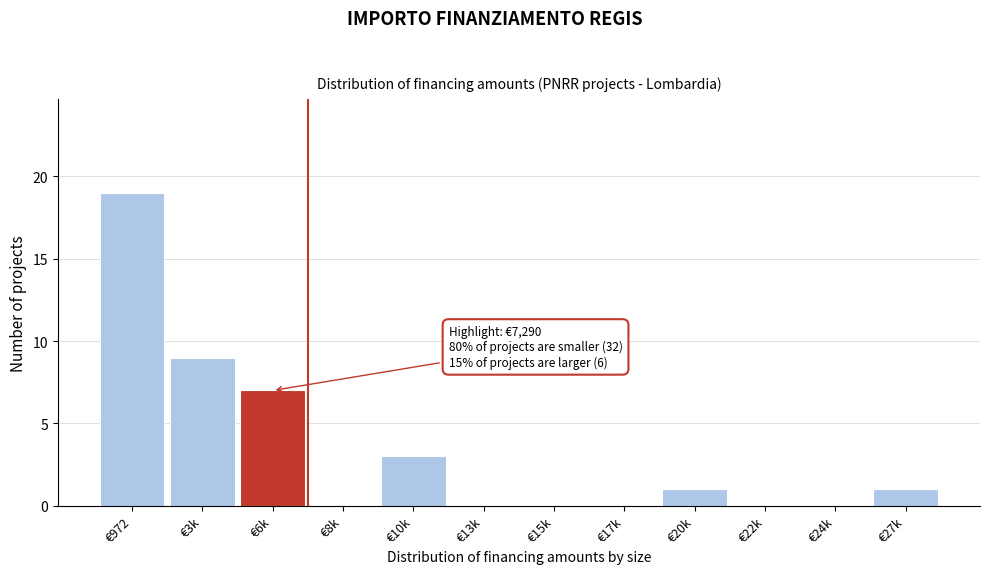

Reading left to right, list all the values displayed in this chart.

€972=19	€3k=9	€6k=7	€8k=0	€10k=3	€13k=0	€15k=0	€17k=0	€20k=1	€22k=0	€24k=0	€27k=1